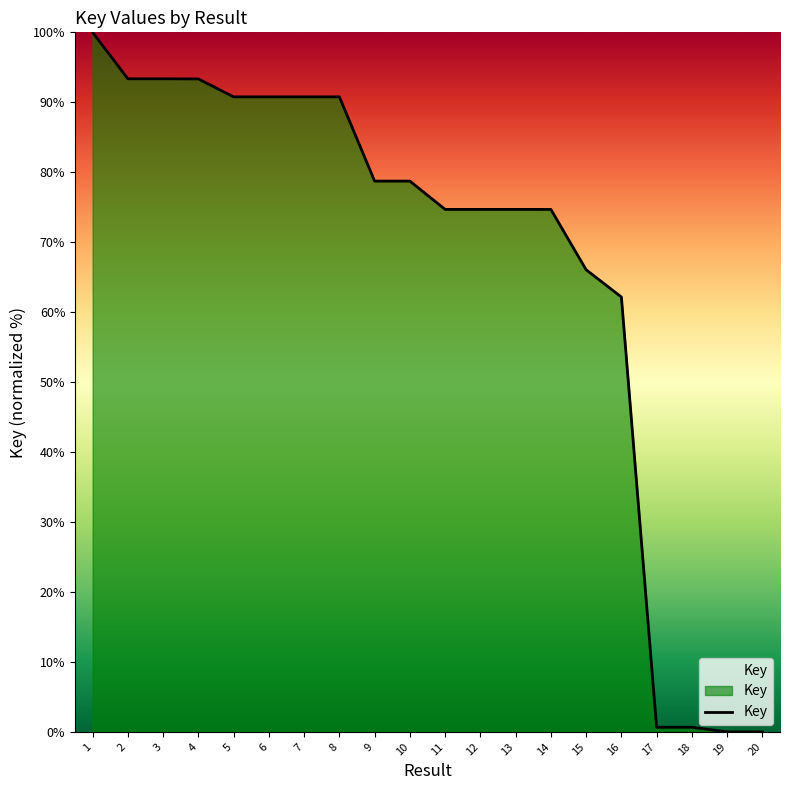

What is the difference between the values at 18 and 1?

99.3